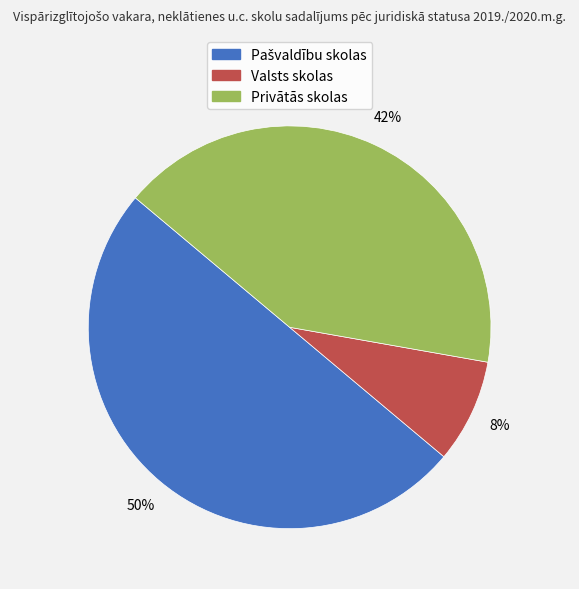

Between Privātās skolas and Valsts skolas, which is larger?

Privātās skolas